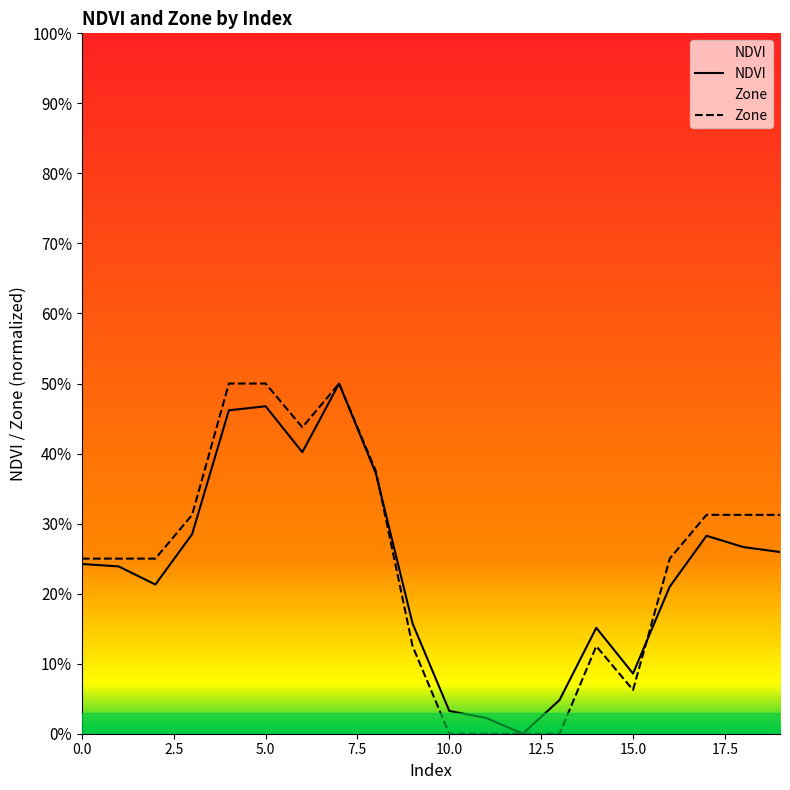

At which label is NDVI closest to 0?

12